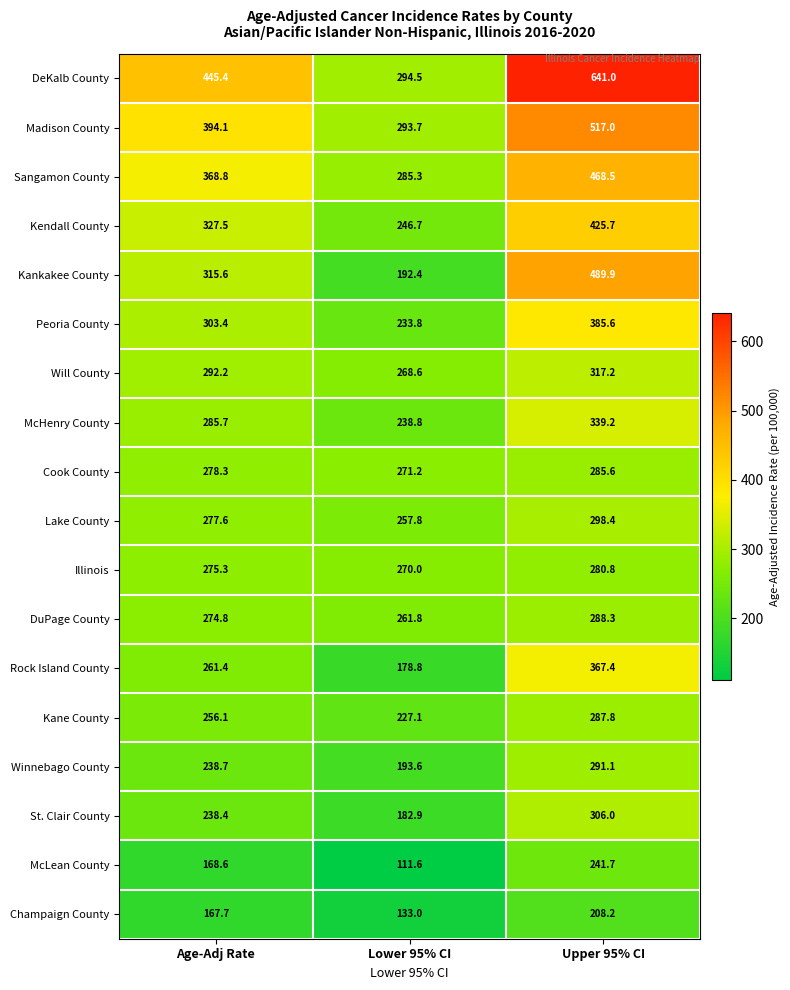

What is the sum of the Kane County values at Lower 95% CI and Age-Adj Rate?

483.2